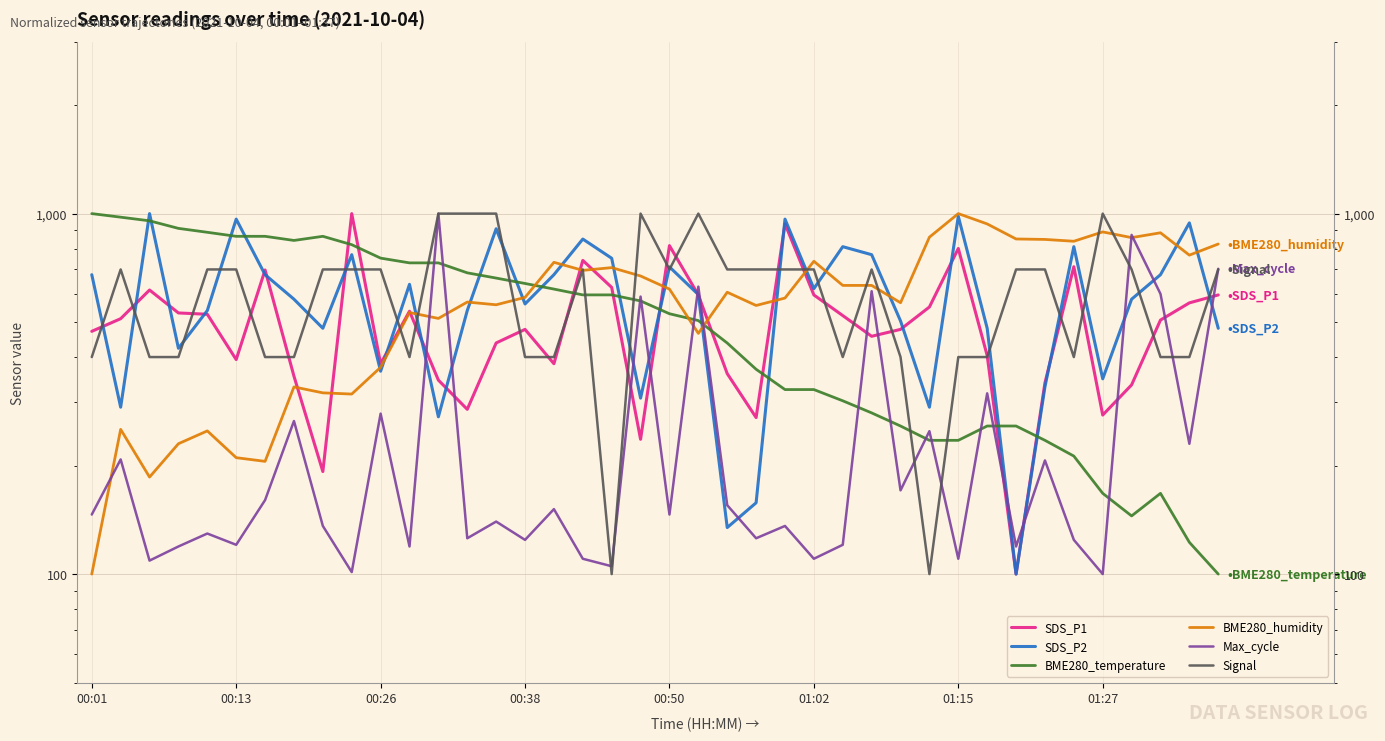

True or false: BME280_humidity has a value of 558.6 at 14.

True